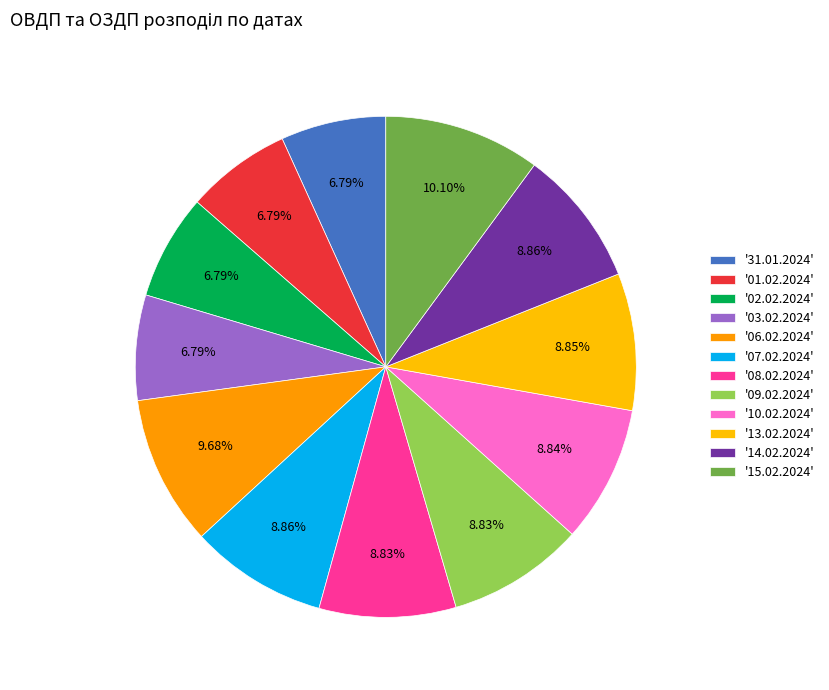

How many segments does this pie chart have?

12